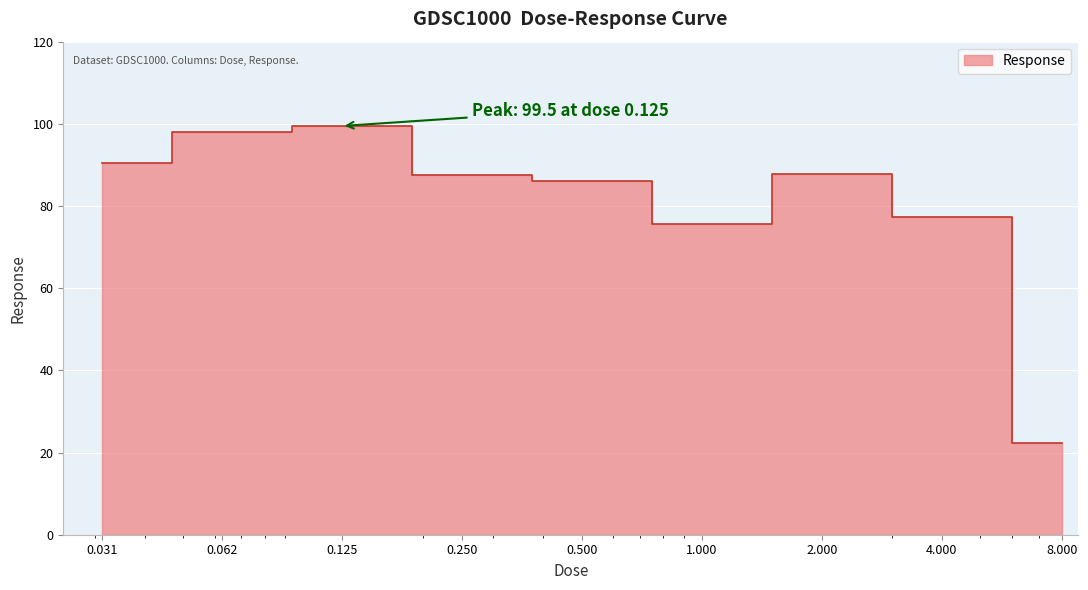

What is the maximum value shown in the chart?

99.5